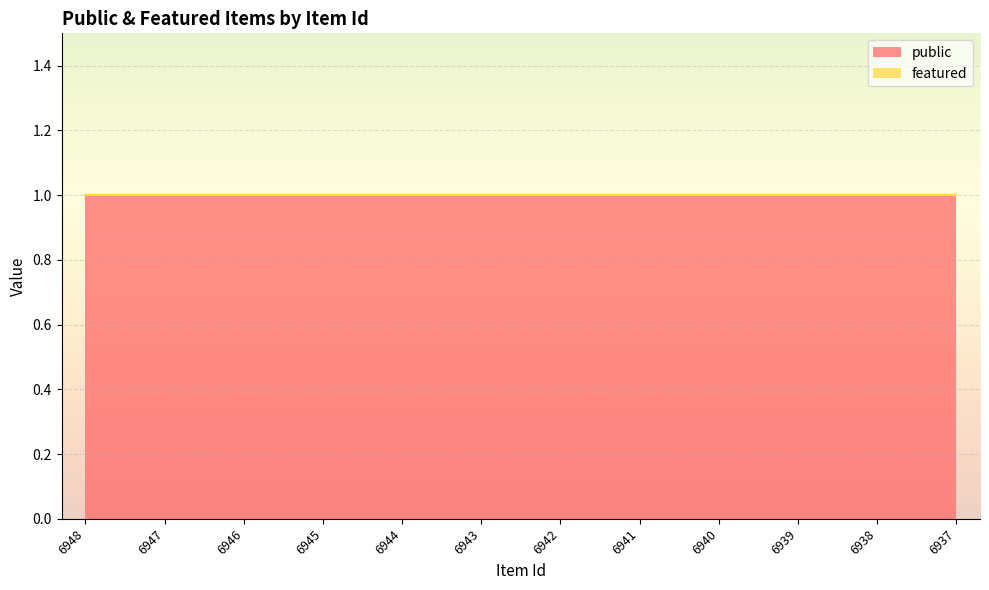

Rank the series by their average value, from highest to lowest.

public, featured